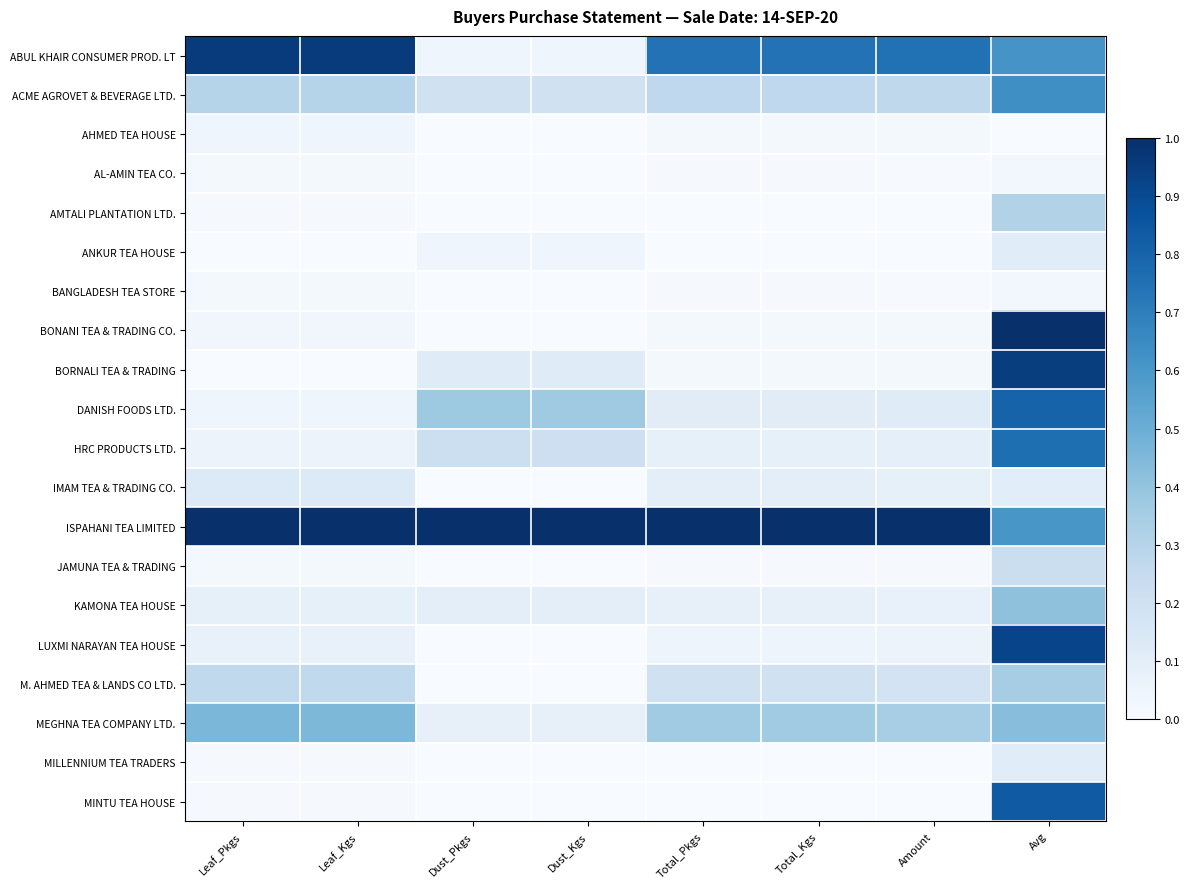

Reading left to right, list all the values displayed in this chart.

ABUL KHAIR CONSUMER PROD. LT: Leaf_Pkgs=1.0	Leaf_Kgs=1.0	Dust_Pkgs=0.0	Dust_Kgs=0.0	Total_Pkgs=0.7	Total_Kgs=0.7	Amount=0.7	Avg=0.6
ACME AGROVET & BEVERAGE LTD.: Leaf_Pkgs=0.3	Leaf_Kgs=0.3	Dust_Pkgs=0.2	Dust_Kgs=0.2	Total_Pkgs=0.3	Total_Kgs=0.3	Amount=0.3	Avg=0.6
AHMED TEA HOUSE: Leaf_Pkgs=0.0	Leaf_Kgs=0.0	Dust_Pkgs=0.0	Dust_Kgs=0.0	Total_Pkgs=0.0	Total_Kgs=0.0	Amount=0.0	Avg=0.0
AL-AMIN TEA CO.: Leaf_Pkgs=0.0	Leaf_Kgs=0.0	Dust_Pkgs=0.0	Dust_Kgs=0.0	Total_Pkgs=0.0	Total_Kgs=0.0	Amount=0.0	Avg=0.0
AMTALI PLANTATION LTD.: Leaf_Pkgs=0.0	Leaf_Kgs=0.0	Dust_Pkgs=0.0	Dust_Kgs=0.0	Total_Pkgs=0.0	Total_Kgs=0.0	Amount=0.0	Avg=0.3
ANKUR TEA HOUSE: Leaf_Pkgs=0.0	Leaf_Kgs=0.0	Dust_Pkgs=0.0	Dust_Kgs=0.0	Total_Pkgs=0.0	Total_Kgs=0.0	Amount=0.0	Avg=0.1
BANGLADESH TEA STORE: Leaf_Pkgs=0.0	Leaf_Kgs=0.0	Dust_Pkgs=0.0	Dust_Kgs=0.0	Total_Pkgs=0.0	Total_Kgs=0.0	Amount=0.0	Avg=0.0
BONANI TEA & TRADING CO.: Leaf_Pkgs=0.0	Leaf_Kgs=0.0	Dust_Pkgs=0.0	Dust_Kgs=0.0	Total_Pkgs=0.0	Total_Kgs=0.0	Amount=0.0	Avg=1.0
BORNALI TEA & TRADING: Leaf_Pkgs=0.0	Leaf_Kgs=0.0	Dust_Pkgs=0.1	Dust_Kgs=0.1	Total_Pkgs=0.0	Total_Kgs=0.0	Amount=0.0	Avg=0.9
DANISH FOODS LTD.: Leaf_Pkgs=0.0	Leaf_Kgs=0.0	Dust_Pkgs=0.4	Dust_Kgs=0.4	Total_Pkgs=0.1	Total_Kgs=0.1	Amount=0.1	Avg=0.8
HRC PRODUCTS LTD.: Leaf_Pkgs=0.1	Leaf_Kgs=0.1	Dust_Pkgs=0.2	Dust_Kgs=0.2	Total_Pkgs=0.1	Total_Kgs=0.1	Amount=0.1	Avg=0.8
IMAM TEA & TRADING CO.: Leaf_Pkgs=0.1	Leaf_Kgs=0.1	Dust_Pkgs=0.0	Dust_Kgs=0.0	Total_Pkgs=0.1	Total_Kgs=0.1	Amount=0.1	Avg=0.1
ISPAHANI TEA LIMITED: Leaf_Pkgs=1.0	Leaf_Kgs=1.0	Dust_Pkgs=1.0	Dust_Kgs=1.0	Total_Pkgs=1.0	Total_Kgs=1.0	Amount=1.0	Avg=0.6
JAMUNA TEA & TRADING: Leaf_Pkgs=0.0	Leaf_Kgs=0.0	Dust_Pkgs=0.0	Dust_Kgs=0.0	Total_Pkgs=0.0	Total_Kgs=0.0	Amount=0.0	Avg=0.2
KAMONA TEA HOUSE: Leaf_Pkgs=0.1	Leaf_Kgs=0.1	Dust_Pkgs=0.1	Dust_Kgs=0.1	Total_Pkgs=0.1	Total_Kgs=0.1	Amount=0.1	Avg=0.4
LUXMI NARAYAN TEA HOUSE: Leaf_Pkgs=0.1	Leaf_Kgs=0.1	Dust_Pkgs=0.0	Dust_Kgs=0.0	Total_Pkgs=0.0	Total_Kgs=0.0	Amount=0.1	Avg=0.9
M. AHMED TEA & LANDS CO LTD.: Leaf_Pkgs=0.3	Leaf_Kgs=0.3	Dust_Pkgs=0.0	Dust_Kgs=0.0	Total_Pkgs=0.2	Total_Kgs=0.2	Amount=0.2	Avg=0.3
MEGHNA TEA COMPANY LTD.: Leaf_Pkgs=0.5	Leaf_Kgs=0.5	Dust_Pkgs=0.1	Dust_Kgs=0.1	Total_Pkgs=0.4	Total_Kgs=0.4	Amount=0.3	Avg=0.4
MILLENNIUM TEA TRADERS: Leaf_Pkgs=0.0	Leaf_Kgs=0.0	Dust_Pkgs=0.0	Dust_Kgs=0.0	Total_Pkgs=0.0	Total_Kgs=0.0	Amount=0.0	Avg=0.1
MINTU TEA HOUSE: Leaf_Pkgs=0.0	Leaf_Kgs=0.0	Dust_Pkgs=0.0	Dust_Kgs=0.0	Total_Pkgs=0.0	Total_Kgs=0.0	Amount=0.0	Avg=0.8